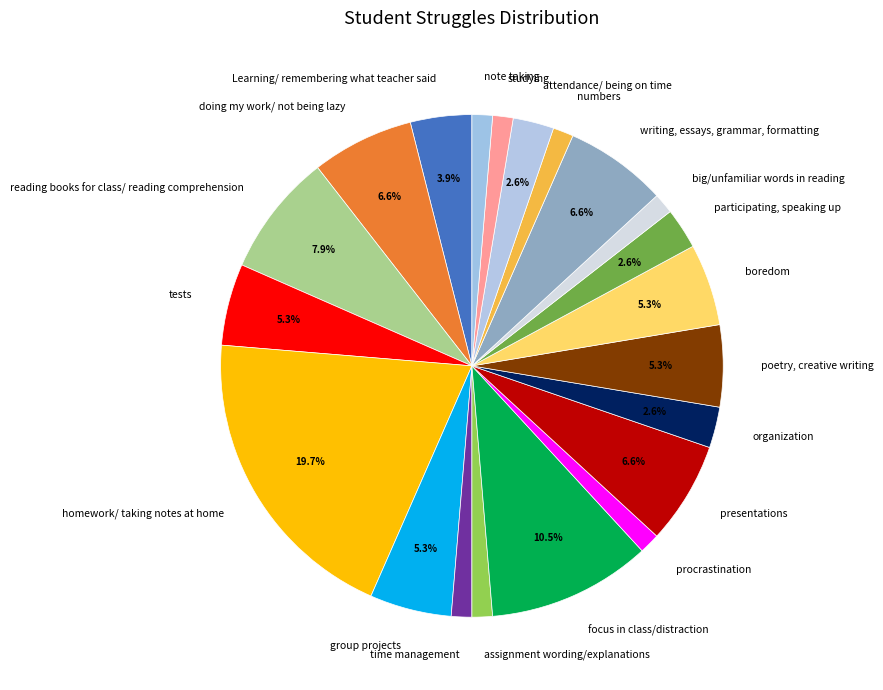

What is the largest slice in the pie chart?

homework/ taking notes at home